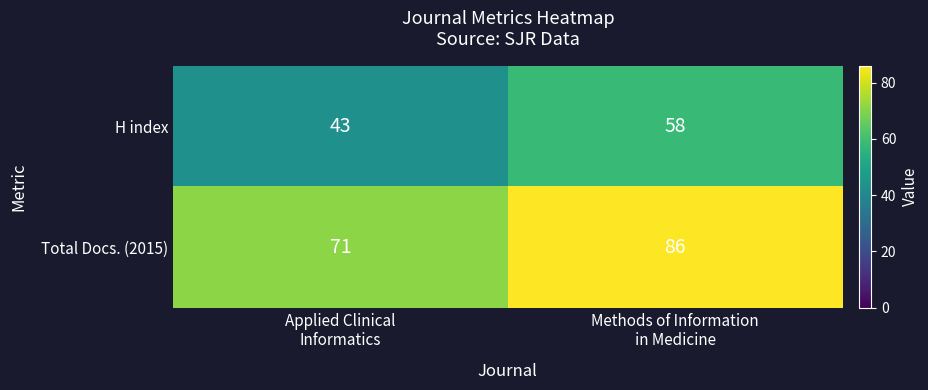

What is the sum of all H index values?

101